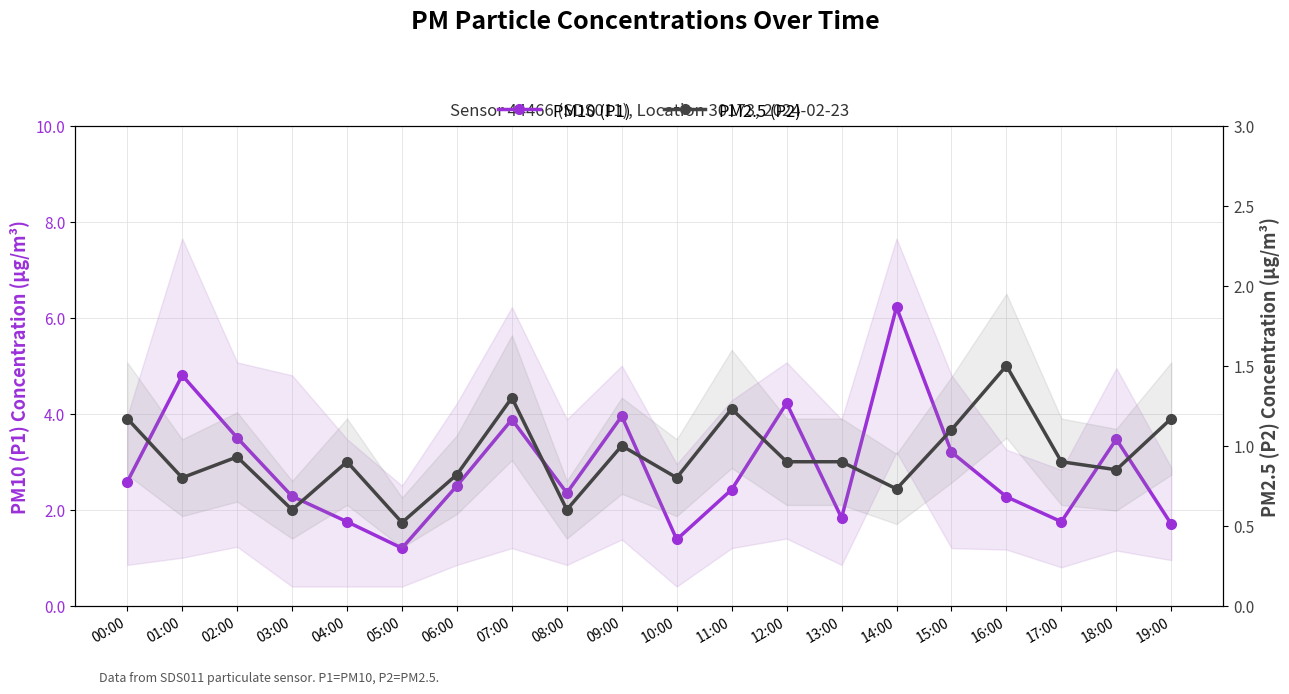

True or false: PM10 (P1) has a value of 2.4 at 11:00.

True